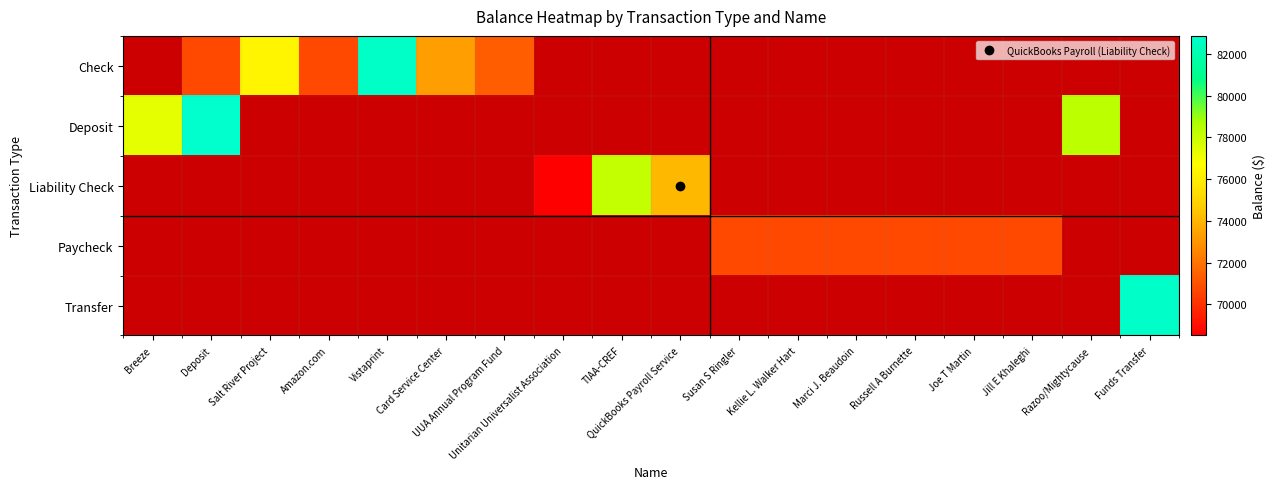

The value of Paycheck at Vistaprint is 0.0. True or false?

True